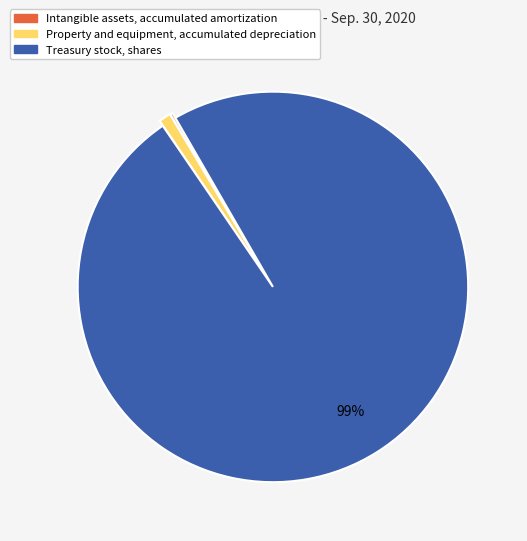

To the nearest percent, what portion does Treasury stock, shares represent?

99%